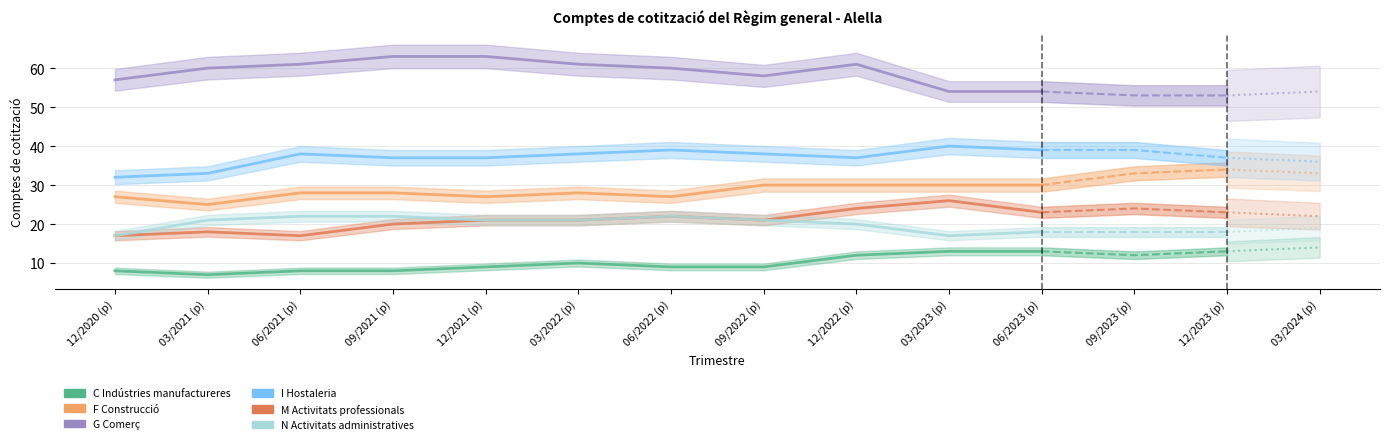

True or false: G Comerç and M Activitats professionals intersect in this chart.

False